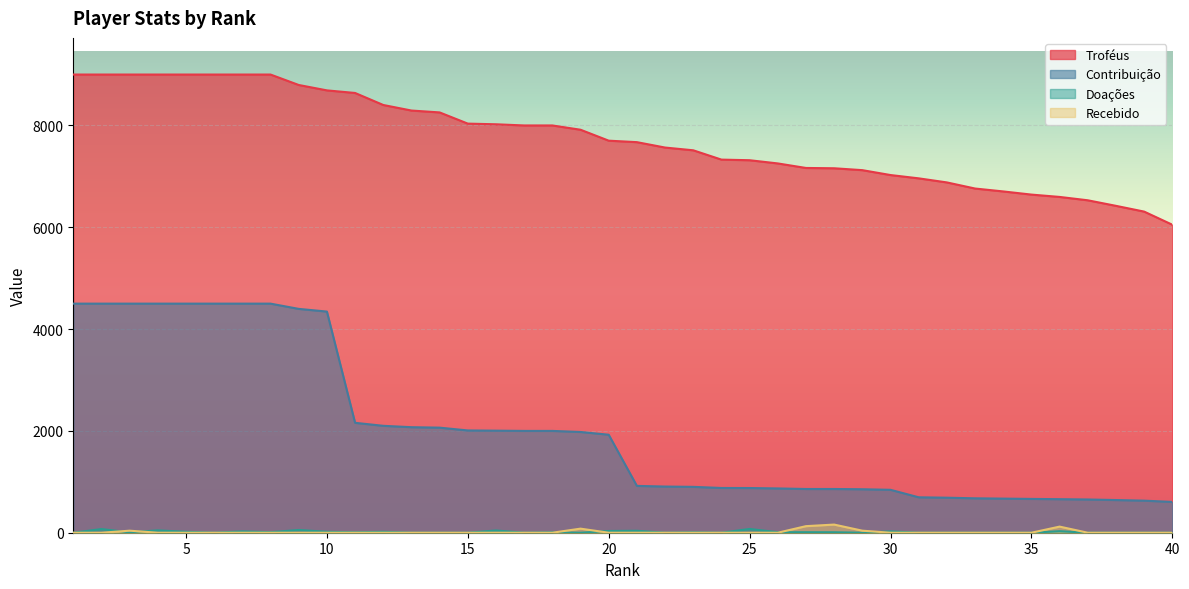

True or false: Troféus and Recebido cross at least once.

False